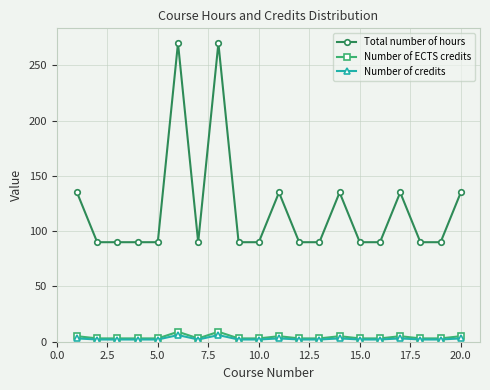

How many categories are shown in the chart?

20